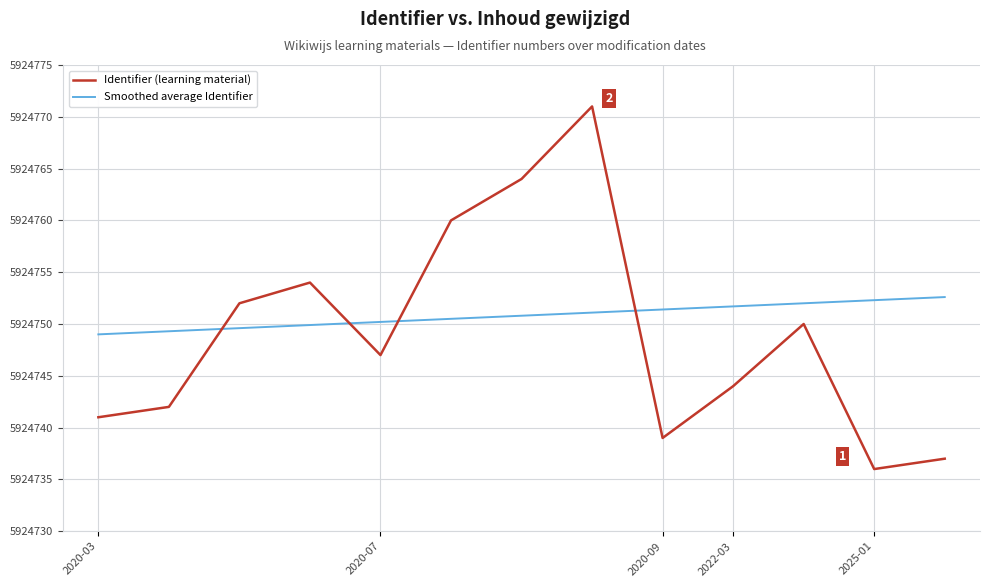

Rank the series by their maximum value, from highest to lowest.

Identifier (learning material), Smoothed average Identifier